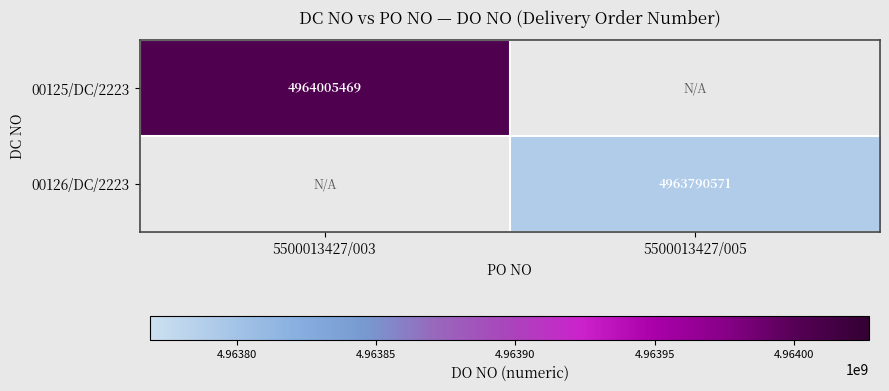

Is the value of 00126/DC/2223 at 5500013427/005 greater than the value of 00125/DC/2223 at 5500013427/003?

No